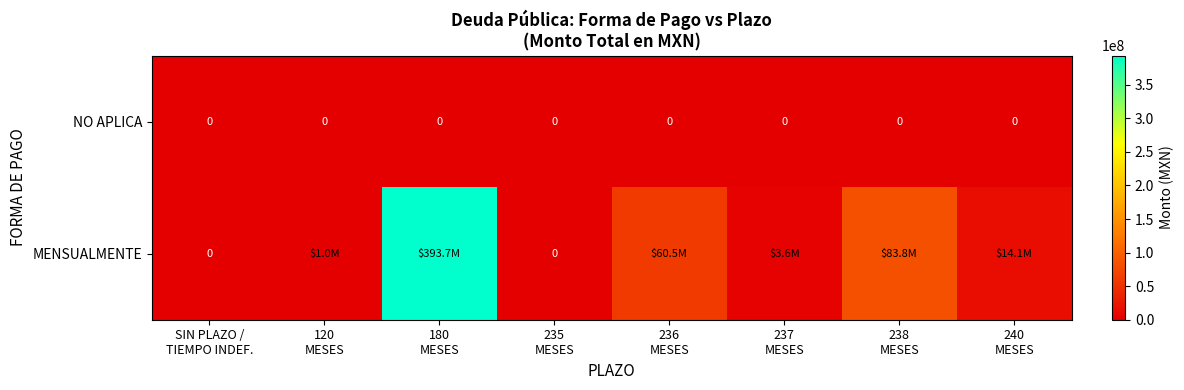

How many distinct data groups are displayed?

2